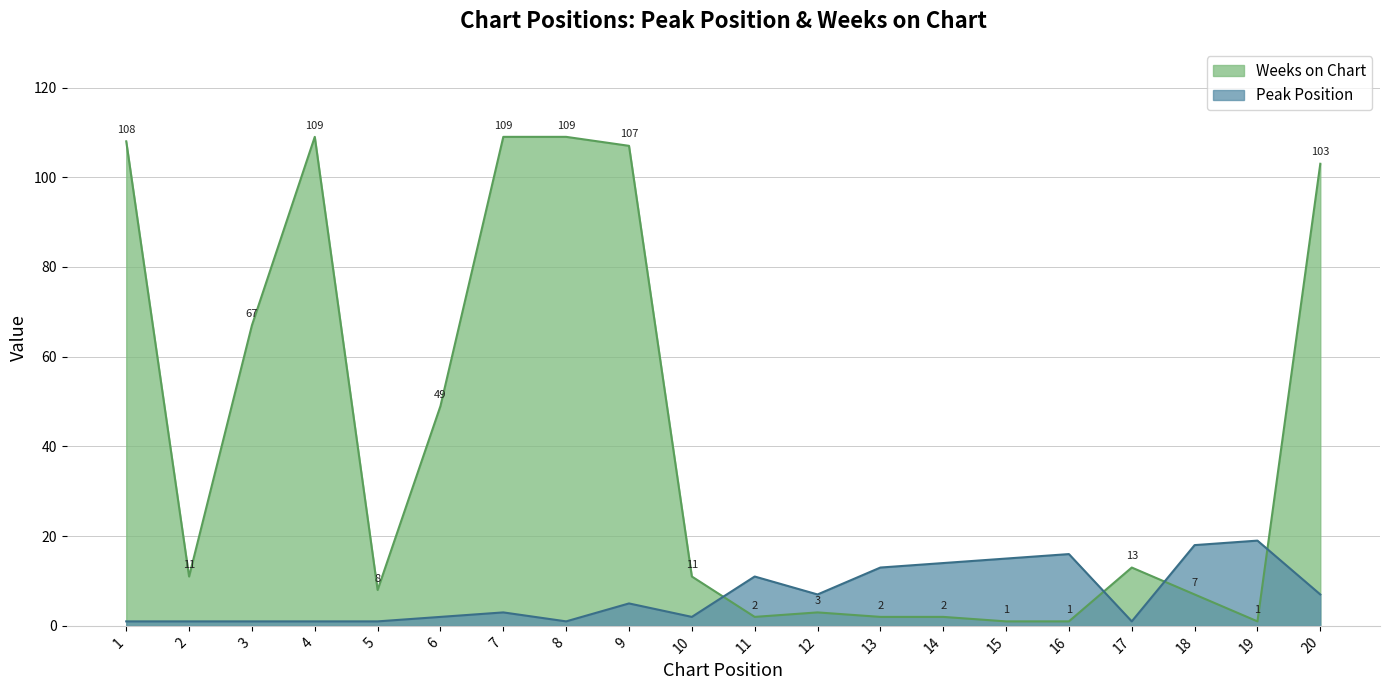

The Weeks on Chart series shows 11 at 2. True or false?

True